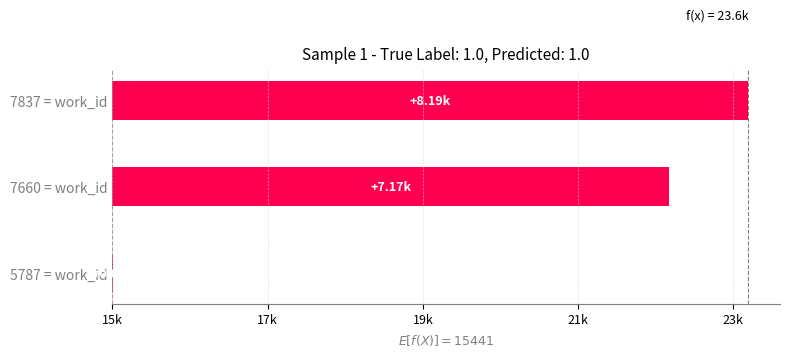

True or false: the data shows 0.3 at 5787 = work_id.

False